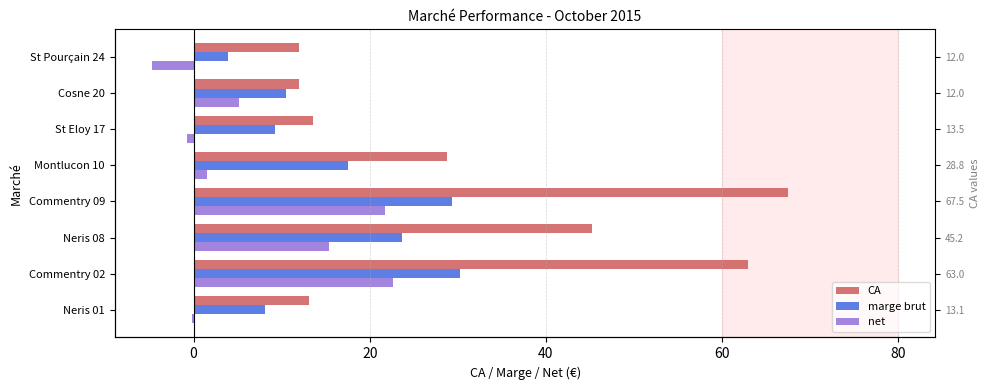

What are all the series names shown in the legend?

CA, marge brut, net